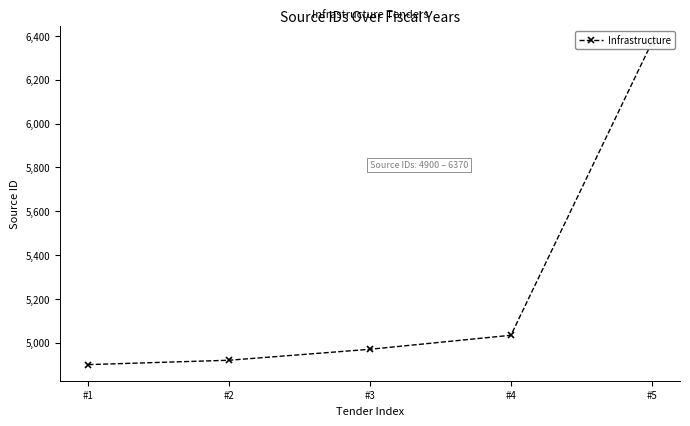

What is the ratio of the value at #5 to the value at #3?

1.3